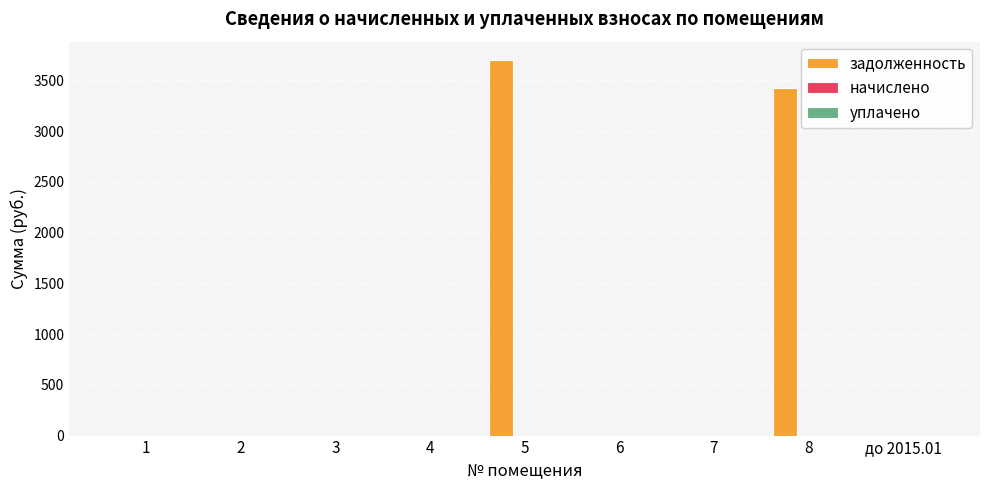

Are the bars grouped side by side (vs. stacked)?

No